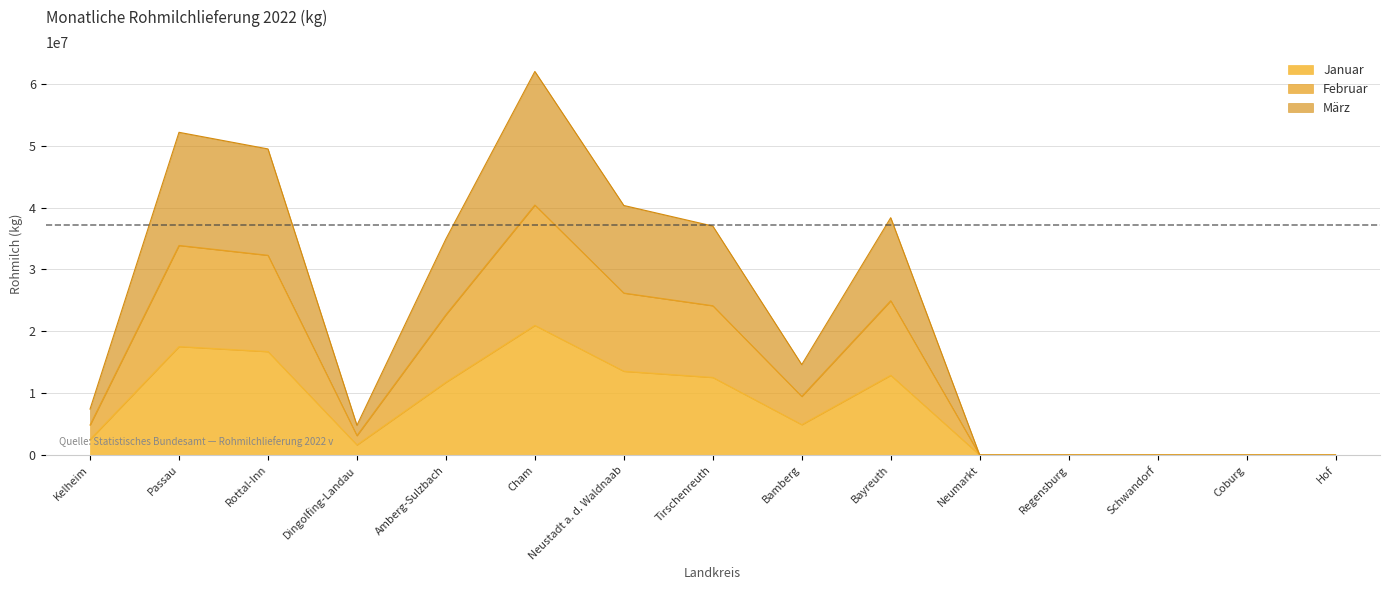

List the series in order of their peak value, lowest first.

Januar, Februar, März